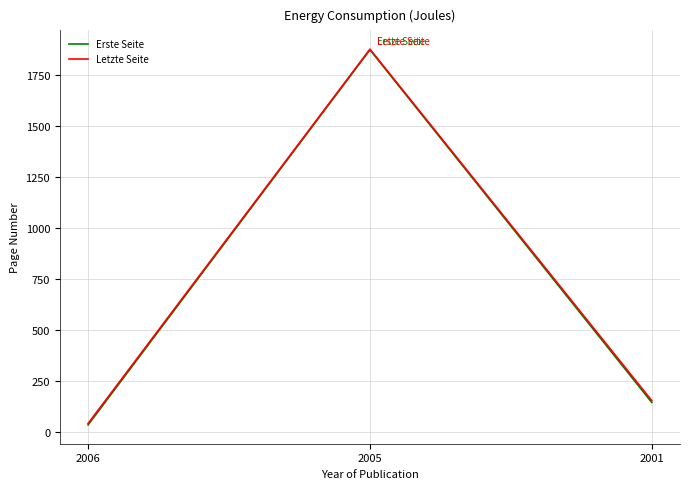

What is the sum of the Erste Seite values at 2001 and 2006?

176